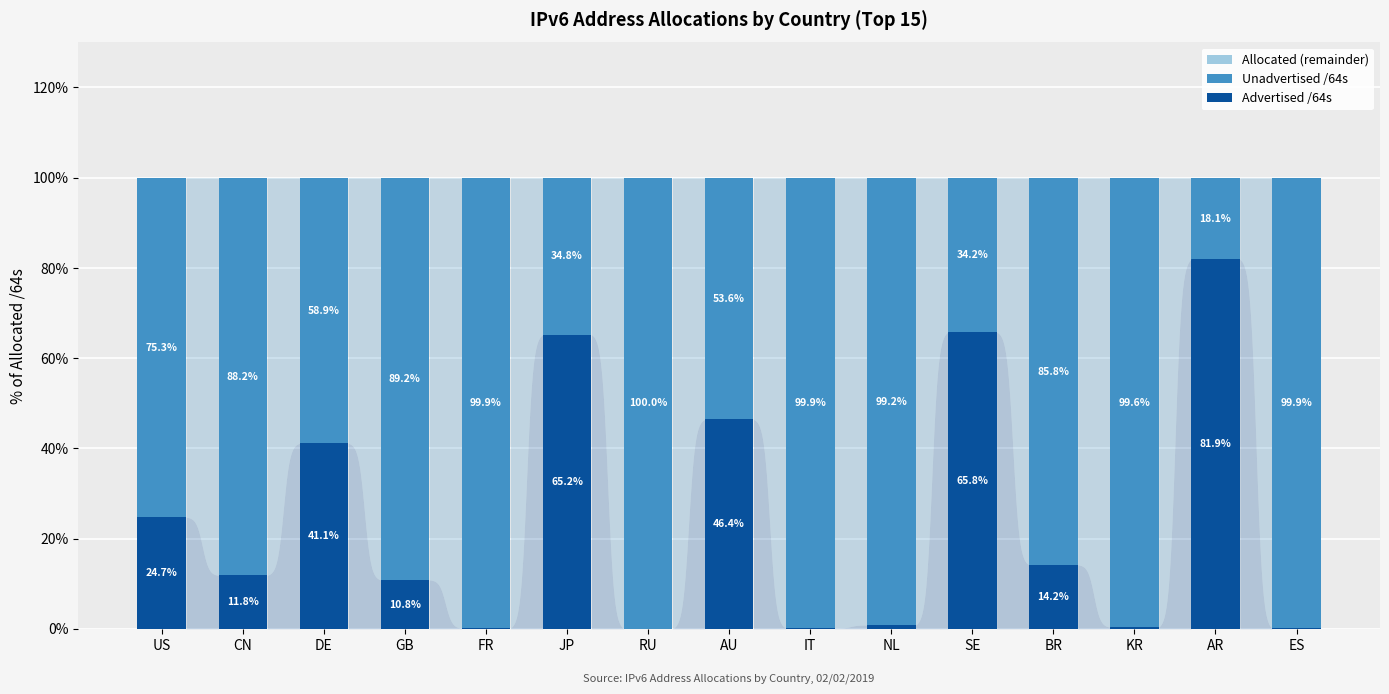

At which label does Advertised /64s first exceed 11?

US